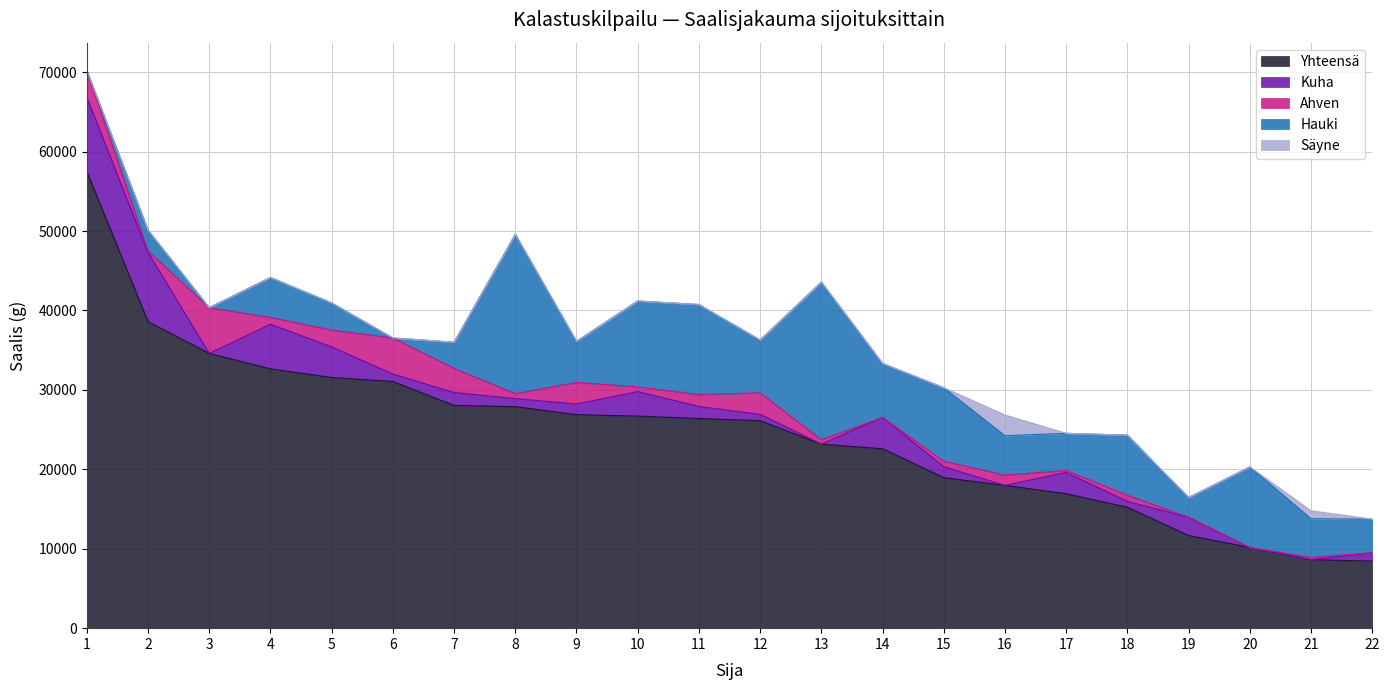

Which series has the largest total across all categories?

Yhteensä